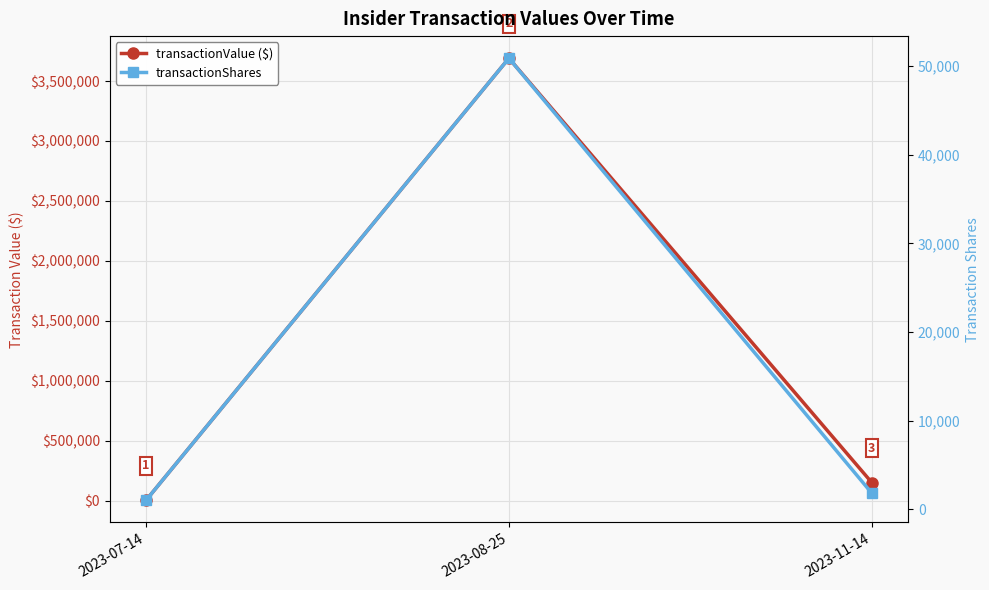

How many series are shown in this chart?

2